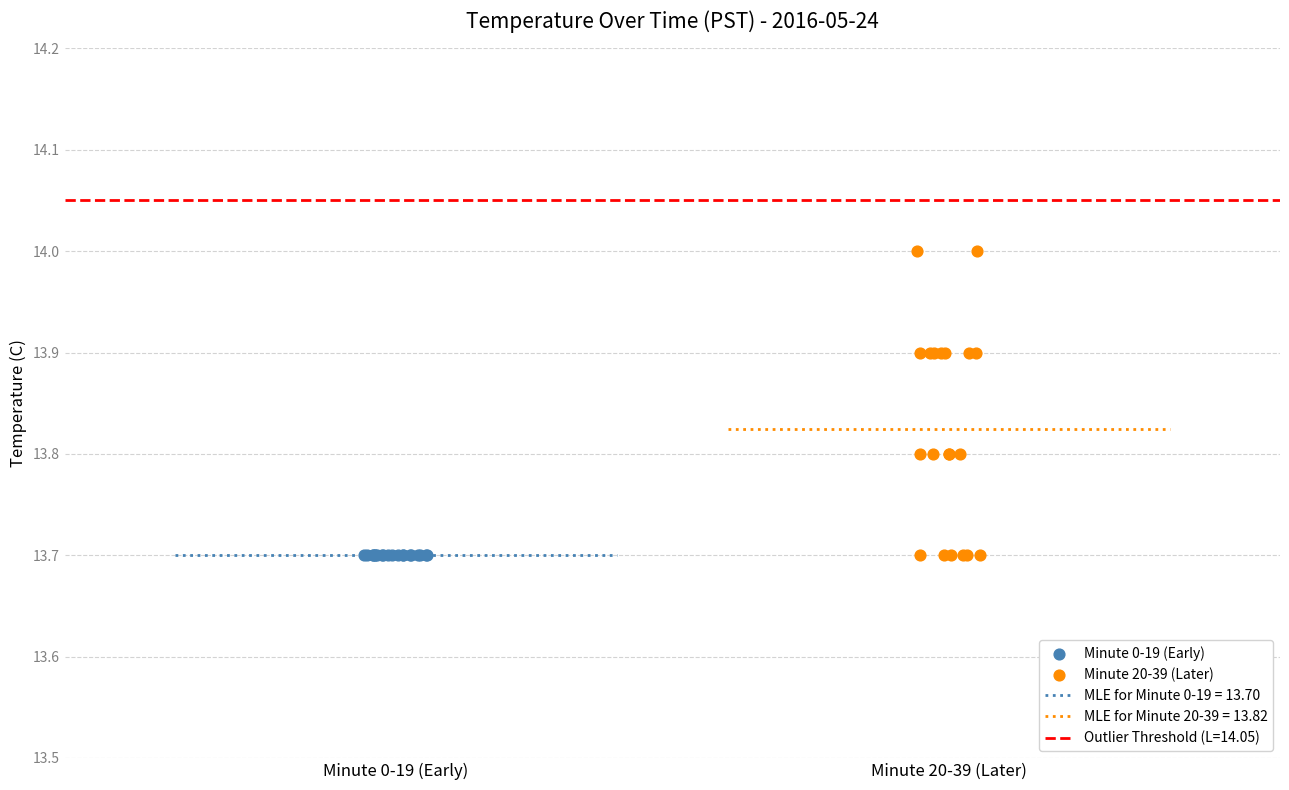

Which series reaches the maximum Y coordinate?

Minute 20-39 (Later)